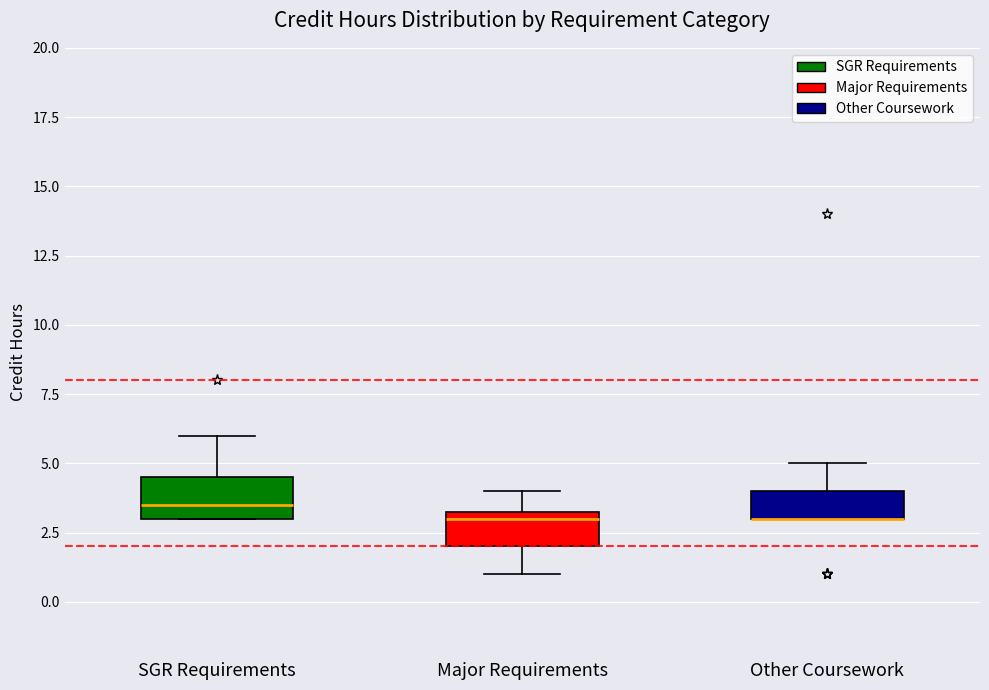

Reading left to right, read every box against the y-axis: the position of its median line, the range the box covers, and the ends of its whiskers. The values are not printed on the chart, so give them approximately, as read against the axis.

SGR Requirements: median 3.5, box 3.0 to 4.5, whiskers 3.0 to 6.0
Major Requirements: median 3.0, box 2.0 to 3.5, whiskers 1.0 to 4.0
Other Coursework: median 3.0 (drawn on the box's lower edge), box 3.0 to 4.0, whiskers 3.0 to 5.0